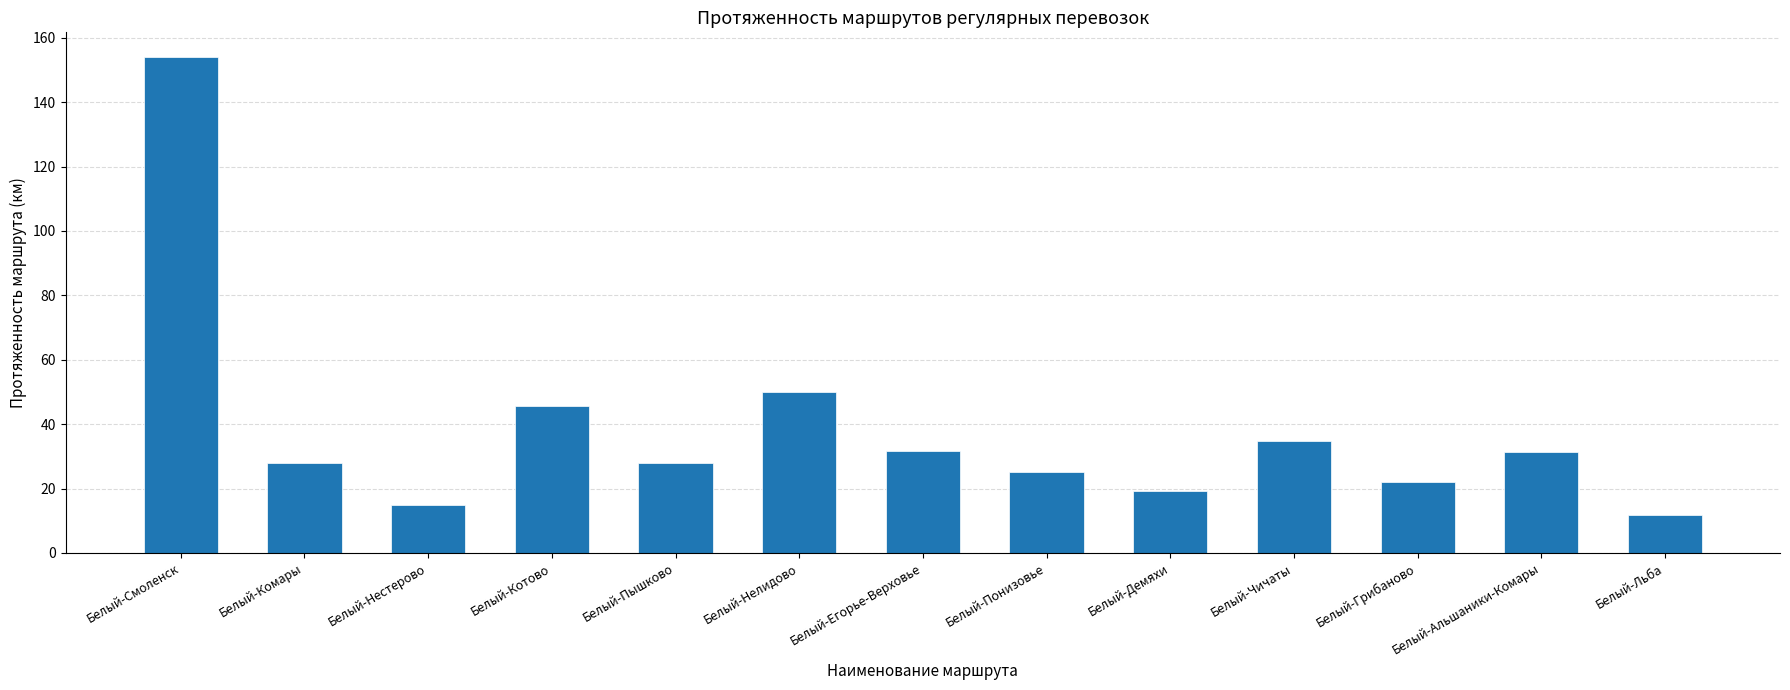

What is the average value?

38.2